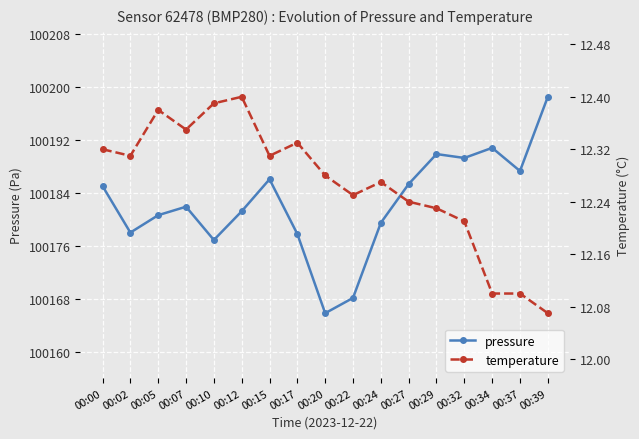

How many temperature values are between 12 and 13?

17